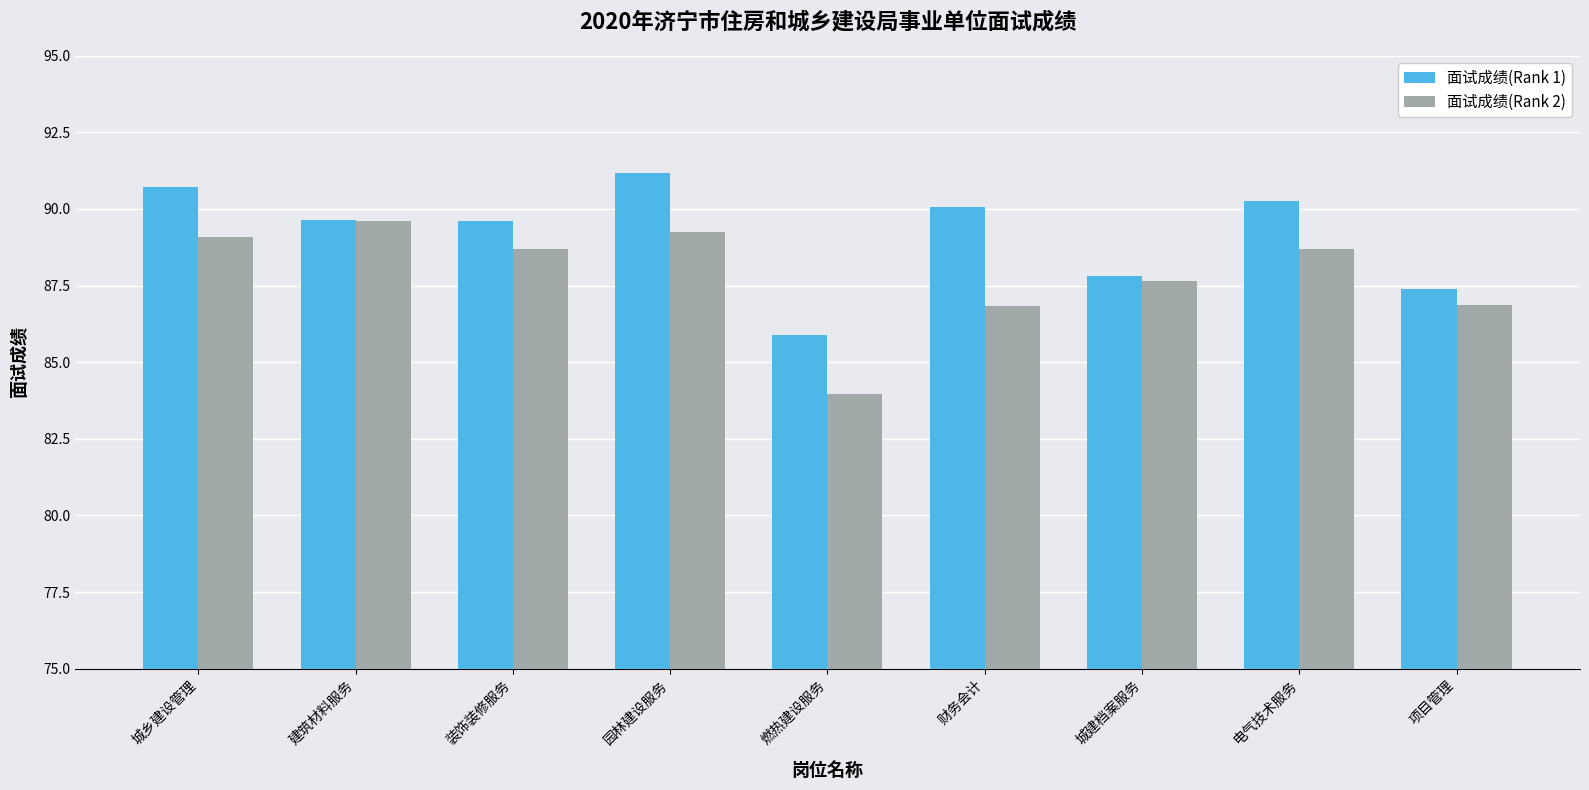

What is the maximum value shown in the chart?

91.2